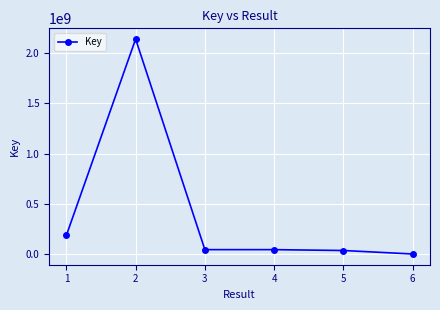

At which category does the data reach its first local peak?

2